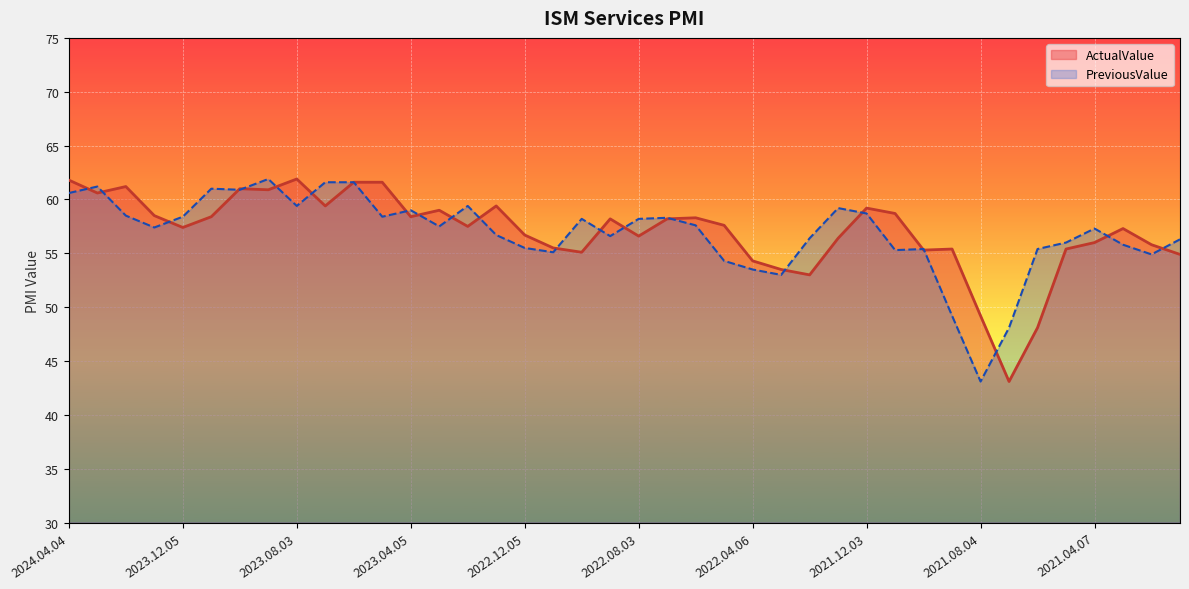

How many intersections are there between PreviousValue and ActualValue?

22